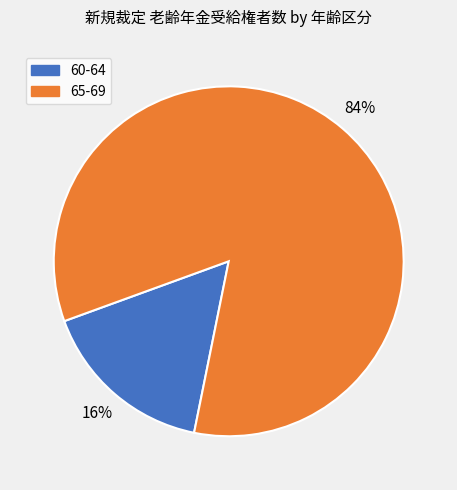

Which has a higher value, 65-69 or 60-64?

65-69